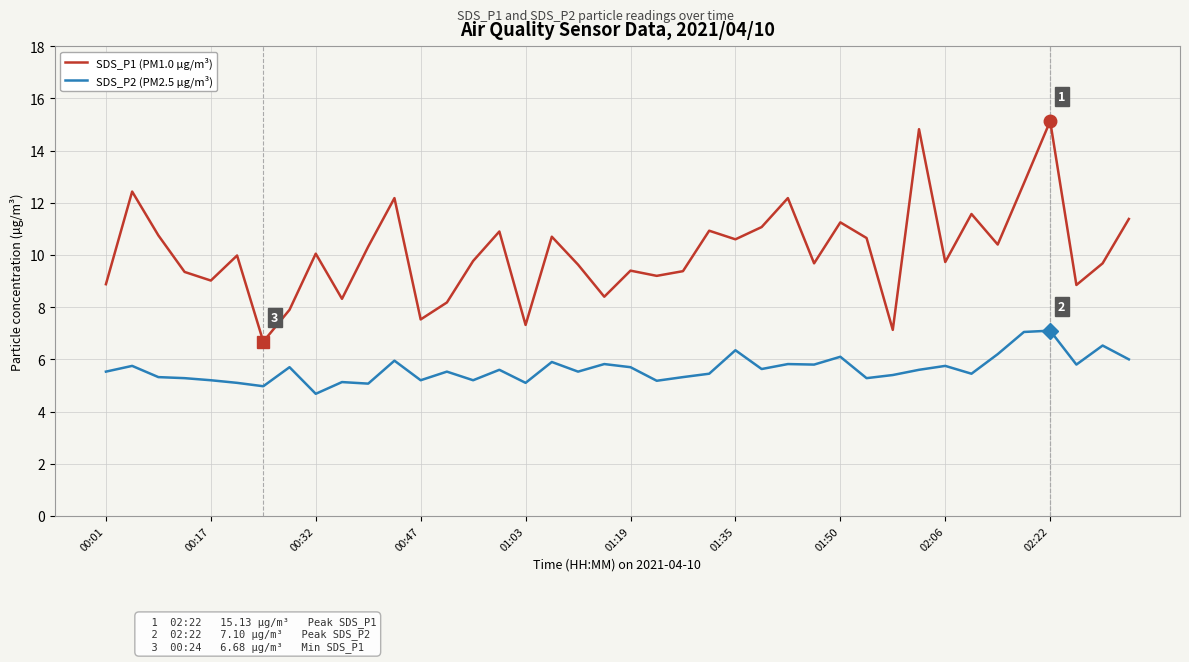

List the series in order of their overall mean, highest first.

SDS_P1 (PM1.0 µg/m³), SDS_P2 (PM2.5 µg/m³)